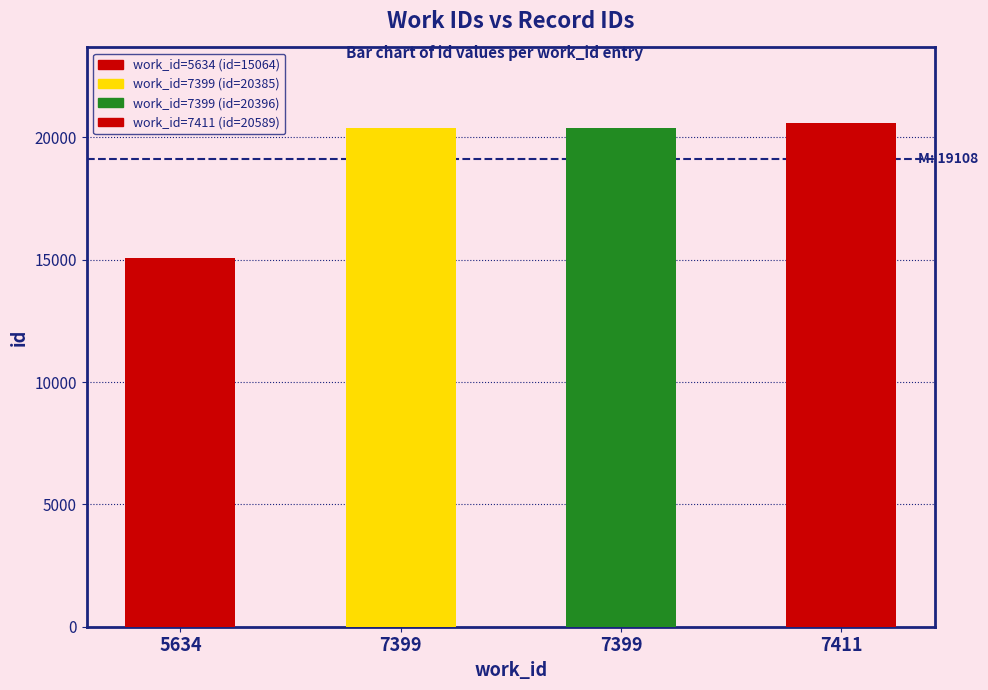

Reading left to right, extract all data points from this chart.

5634=15064	7399=20385	7399=20396	7411=20589